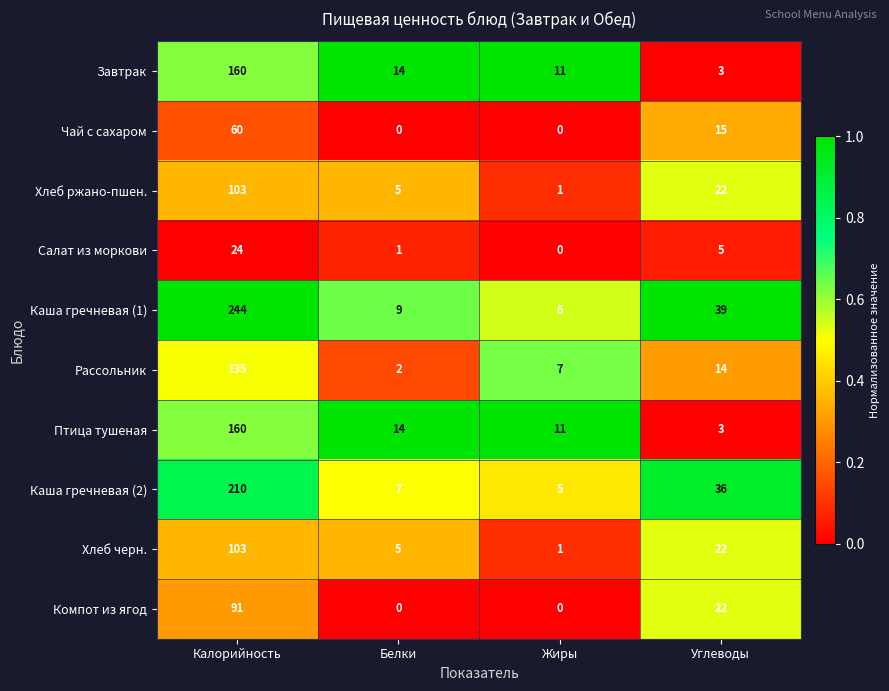

The Рассольник series shows 19 at Углеводы. True or false?

False